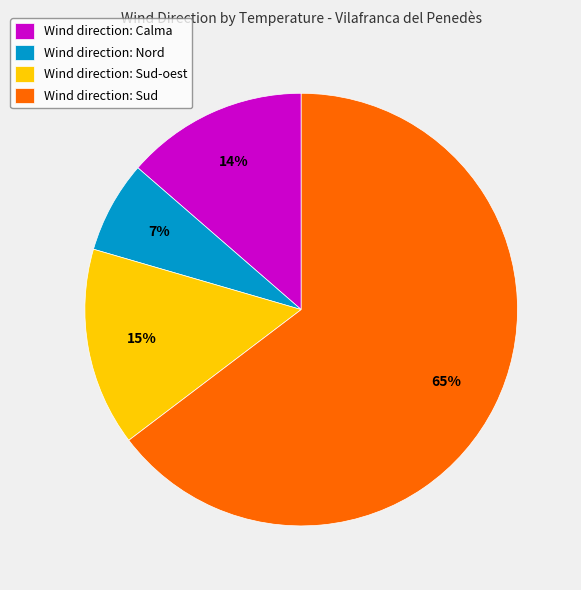

Do Wind direction: Calma and Wind direction: Sud together represent more than half of the pie?

Yes